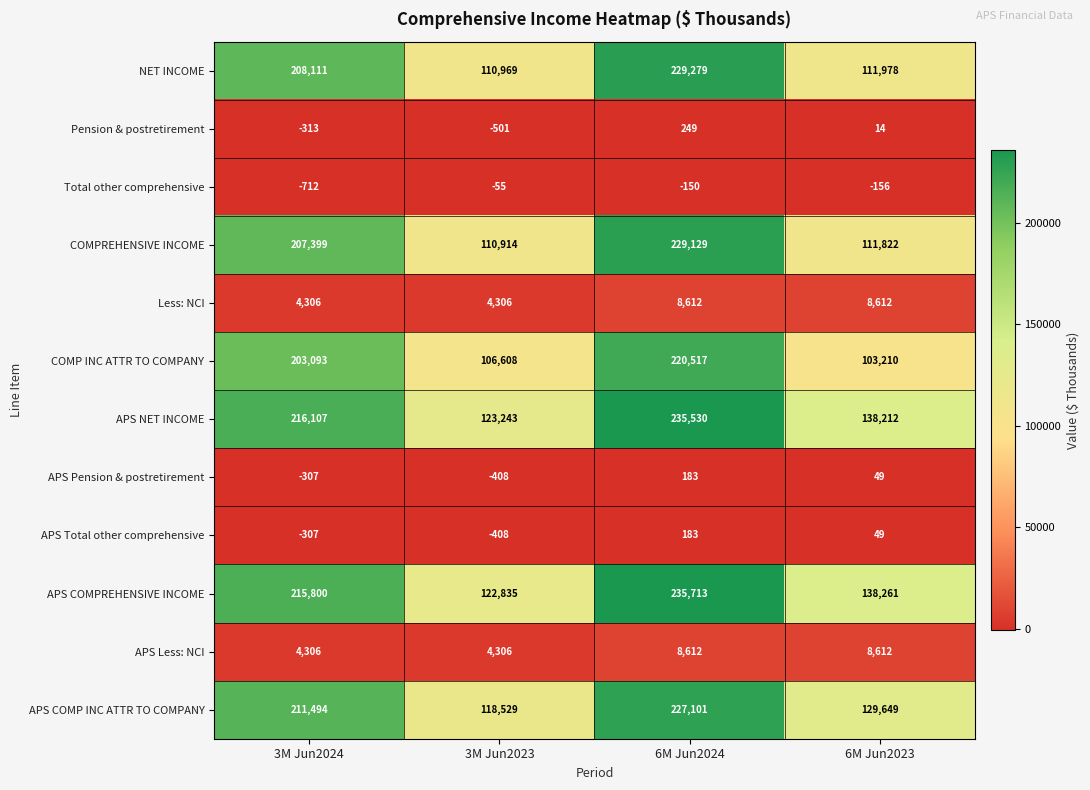

What is the smallest value displayed?

-712